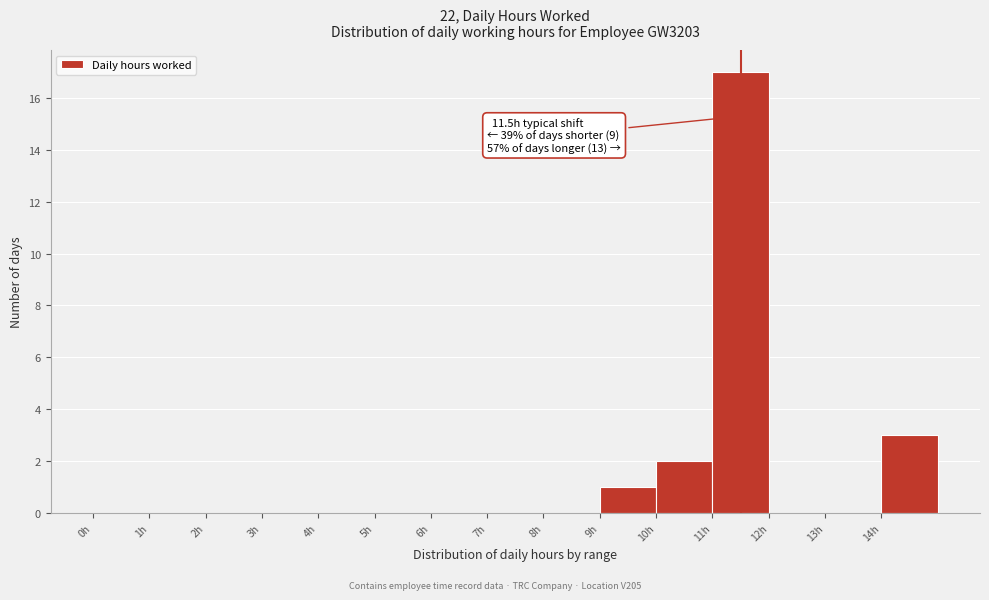

Over which range of the x-axis is the bar tallest?

11 to 12